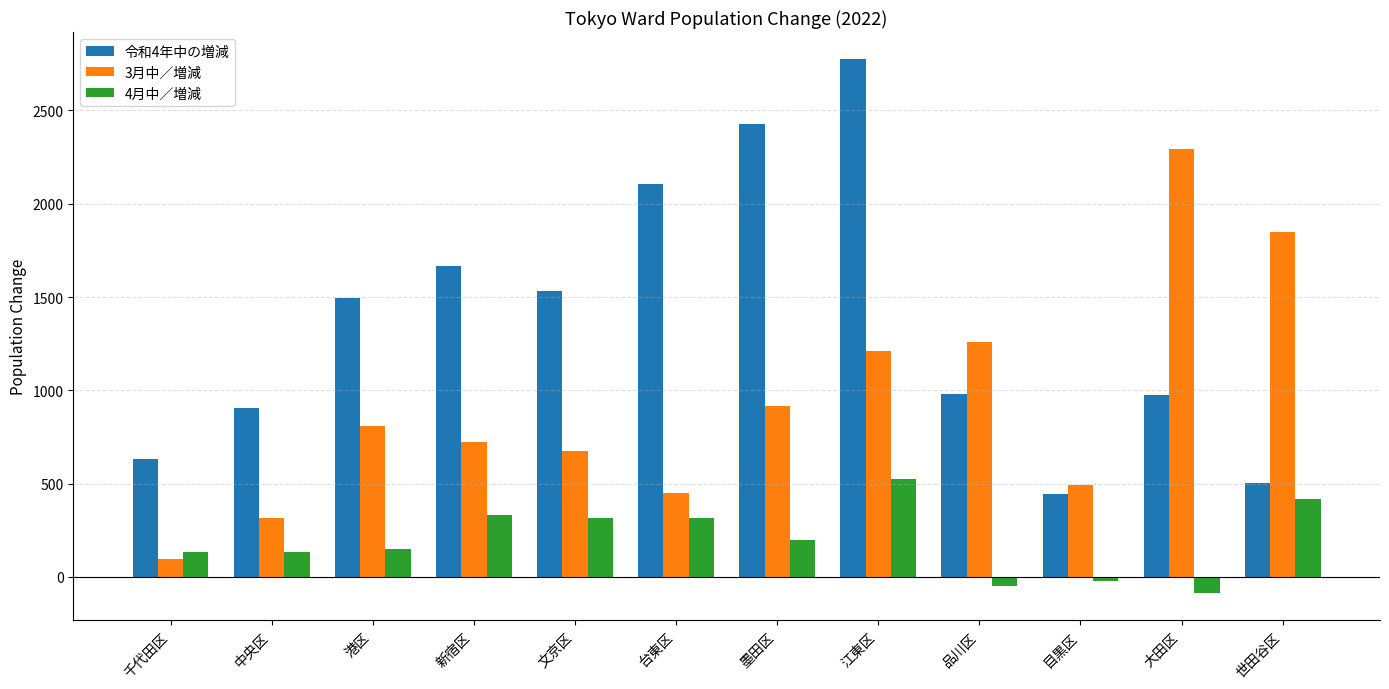

Read the 令和4年中の増減 value at 江東区, to the nearest 100.

2800